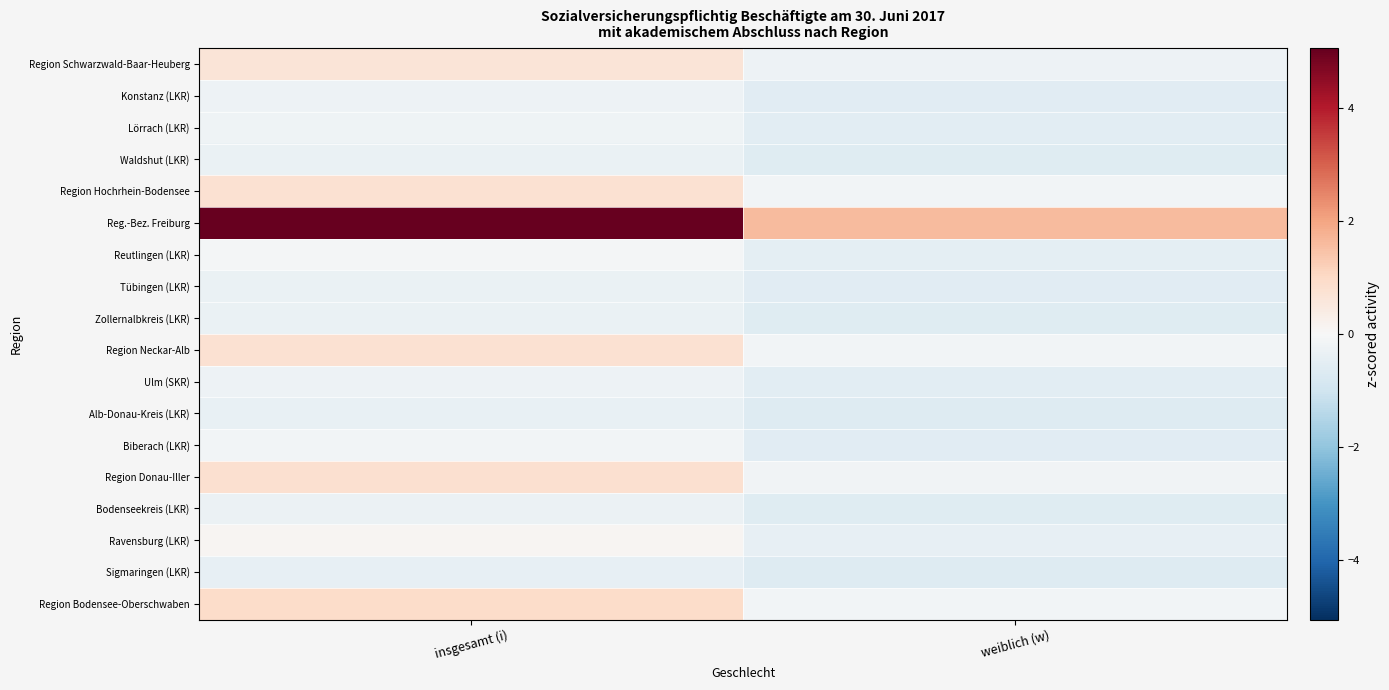

Which series changed the most between insgesamt (i) and weiblich (w)?

Reg.-Bez. Freiburg